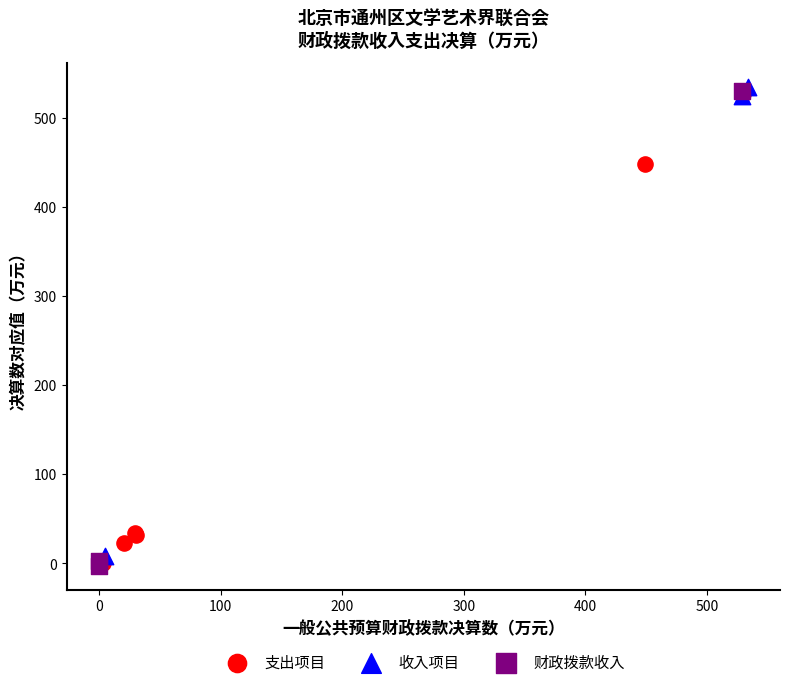

Which series contains the highest Y value?

收入项目